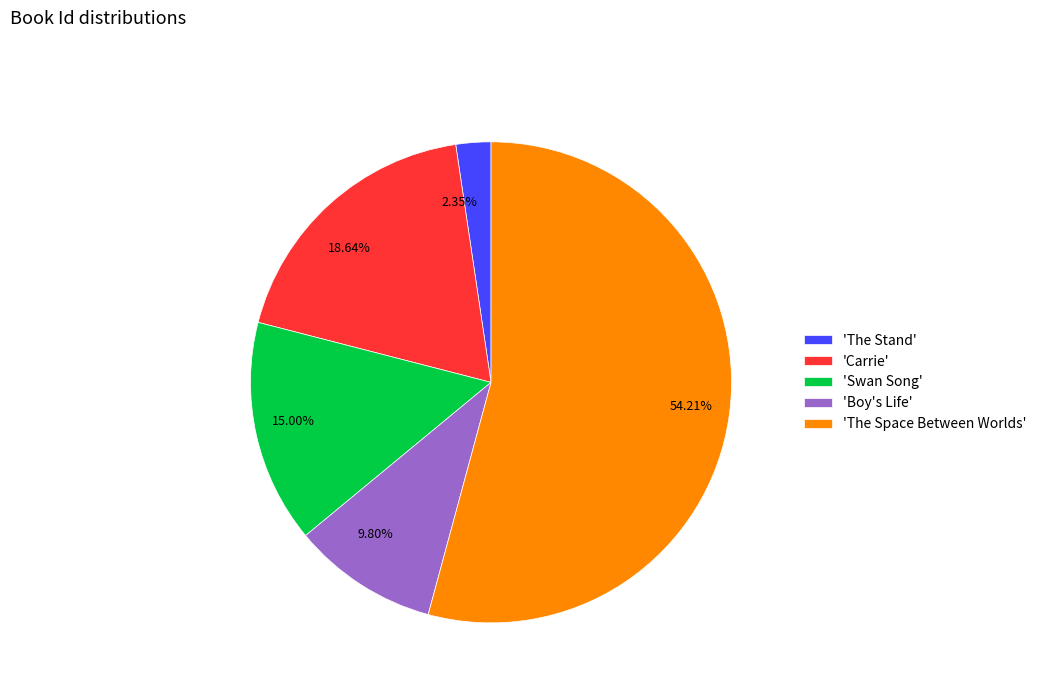

Between 9.80% and 18.64%, which is larger?

18.64%